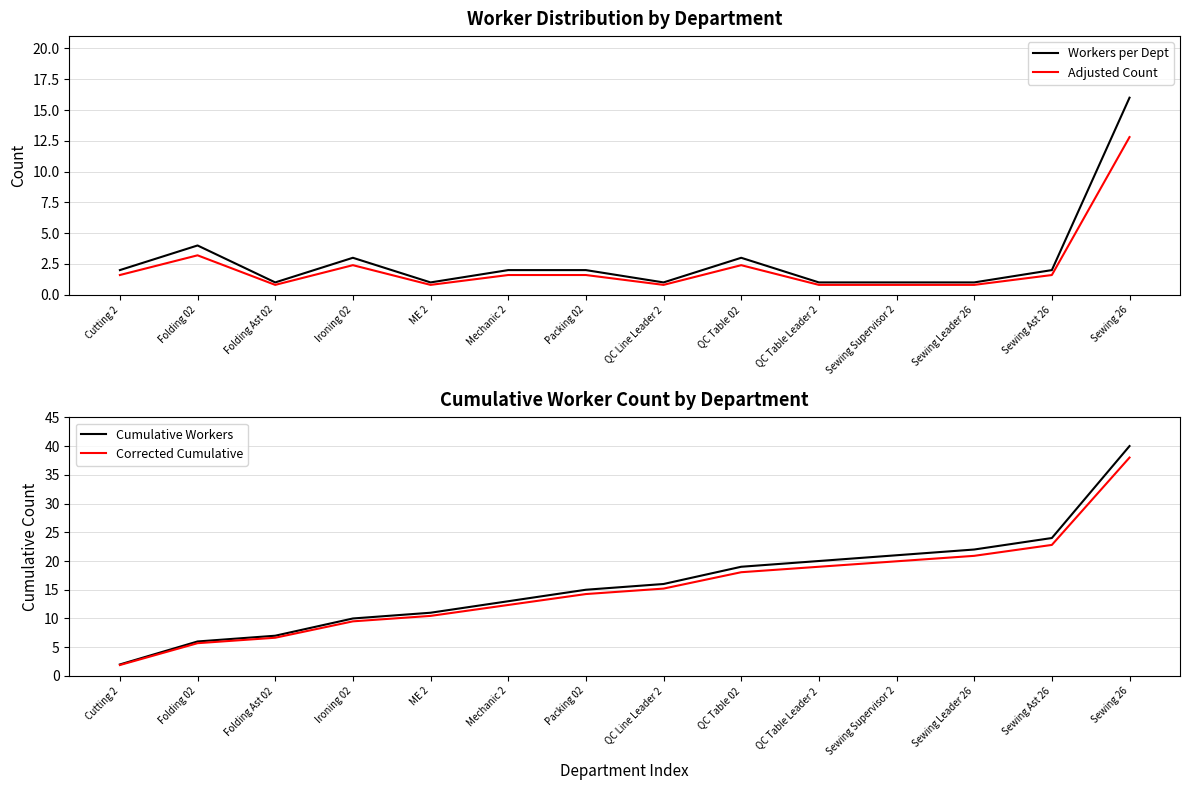

Is this an area chart (filled region under the line)?

No